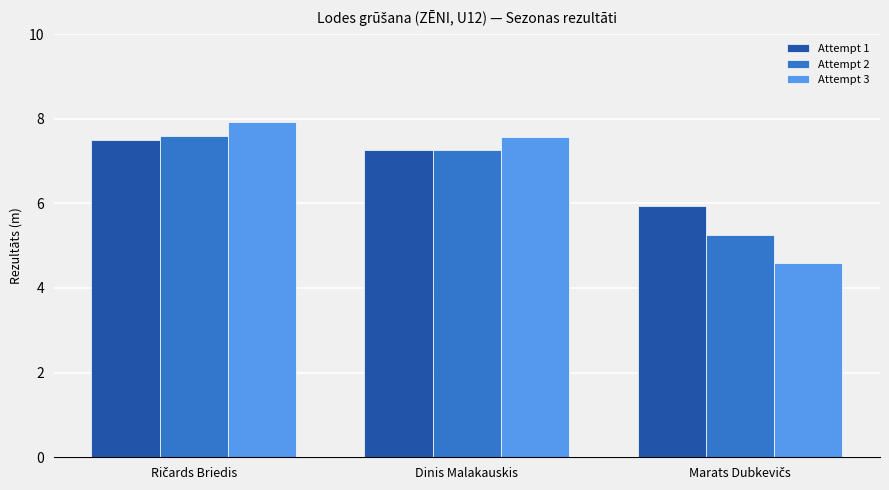

What is the lowest value of the Attempt 3 series?

4.6